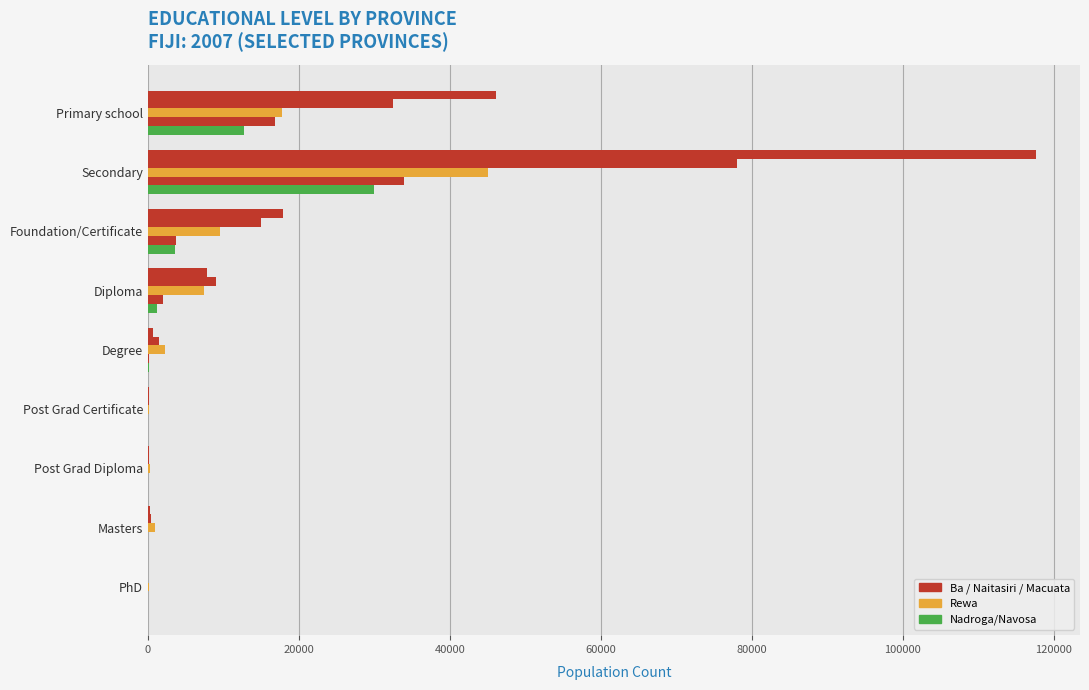

The value of Macuata at Foundation/Certificate is 3677. True or false?

True